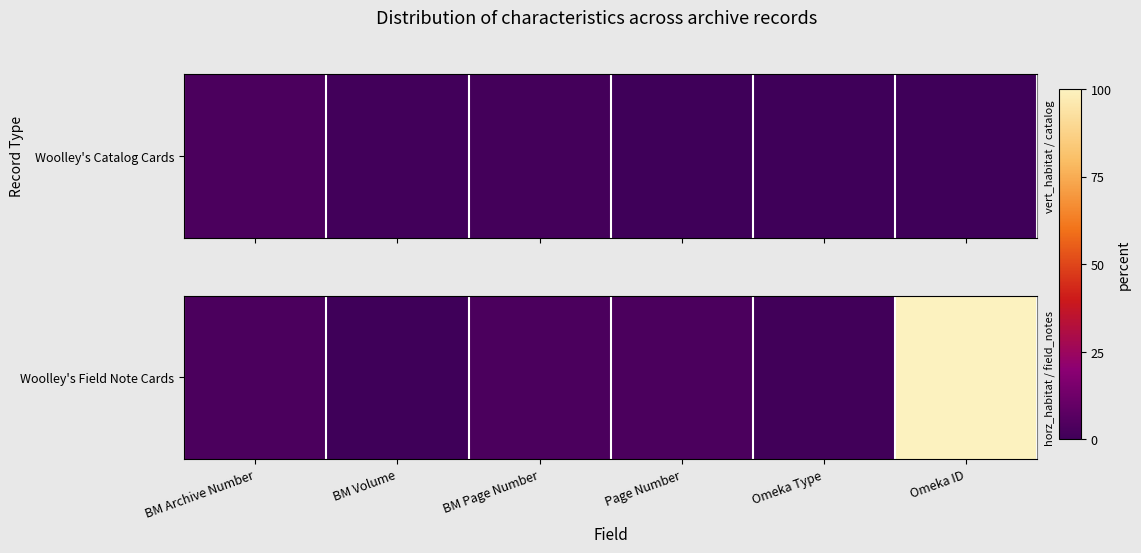

What is the smallest value displayed?

0.3